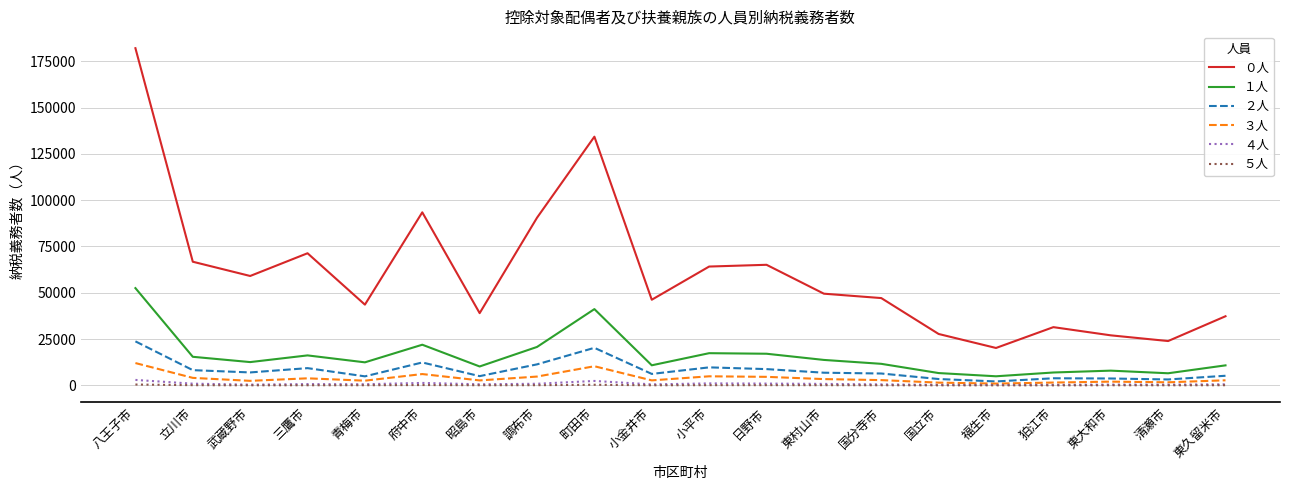

What is the smallest value displayed?

43